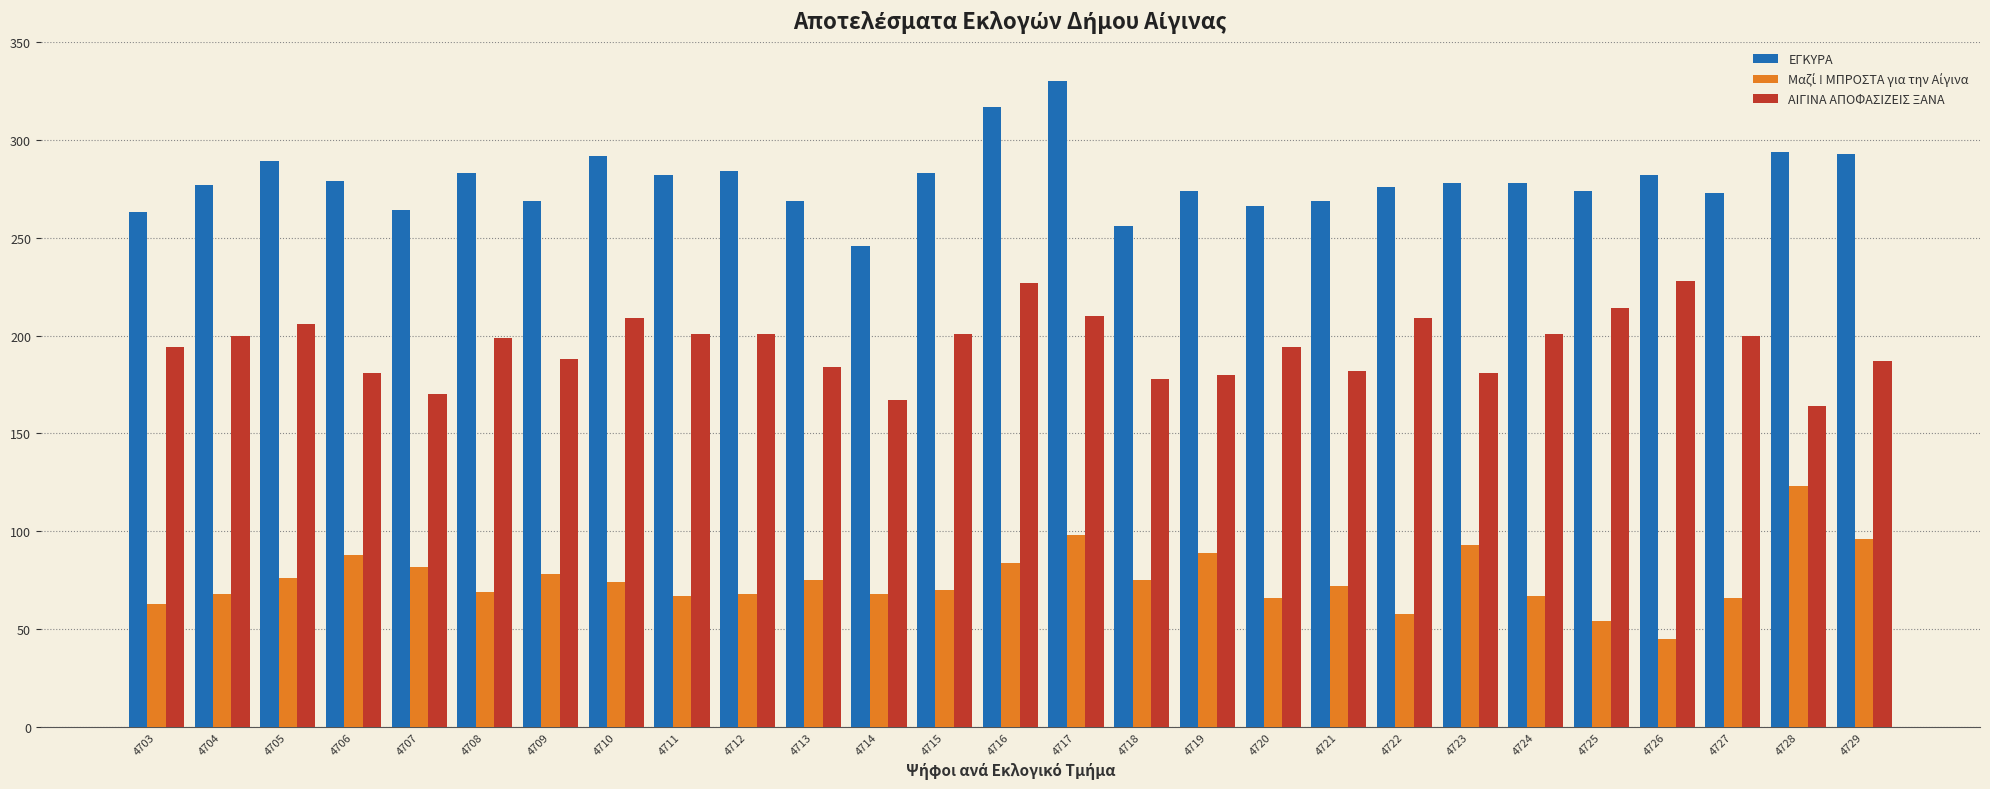

How many data points does each series have?

27